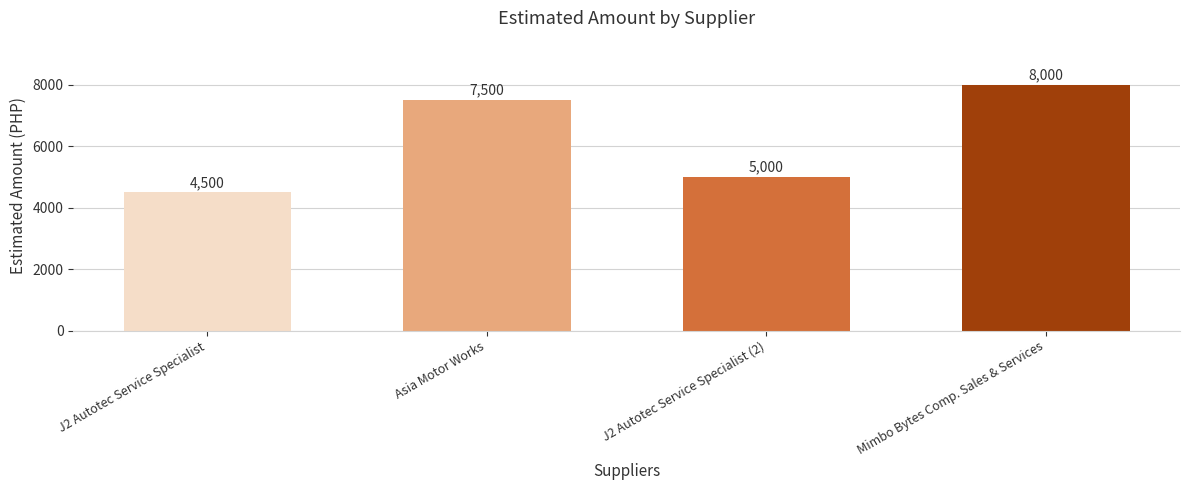

What is the sum of all values?

25000